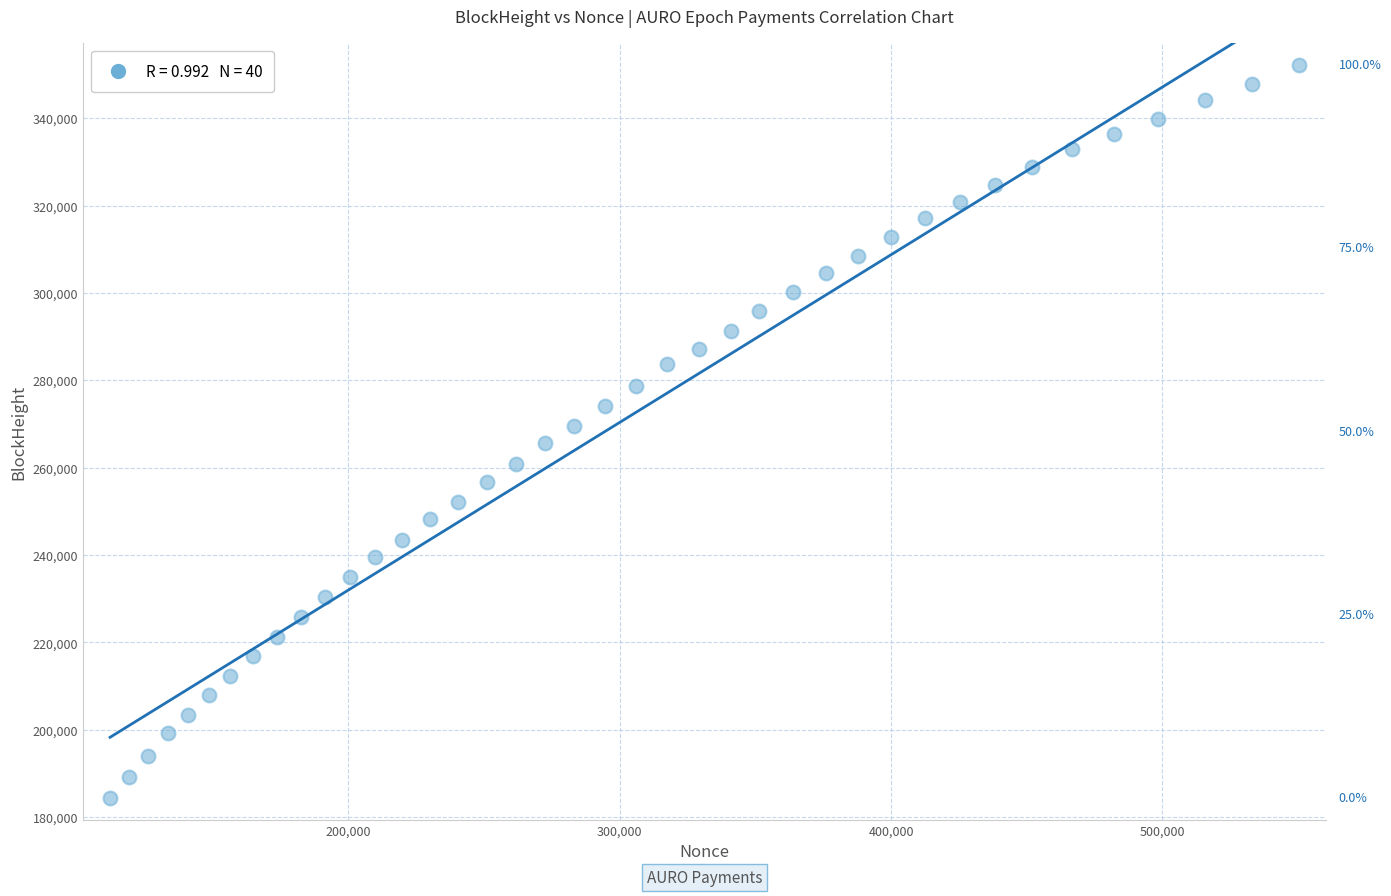

What is the range of Y values (max minus min)?

167757